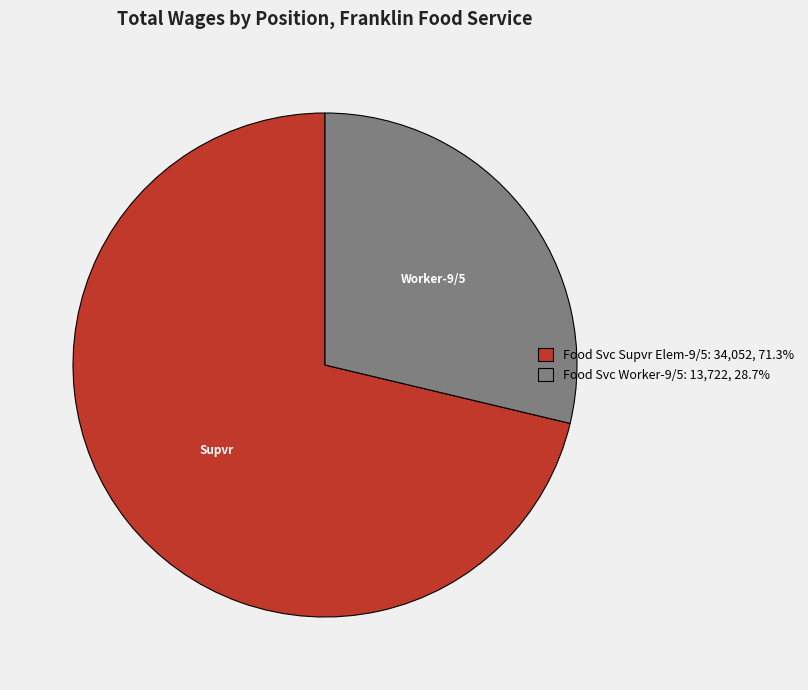

Rank the categories by value from highest to lowest.

Food Svc Supvr Elem-9/5, Food Svc Worker-9/5